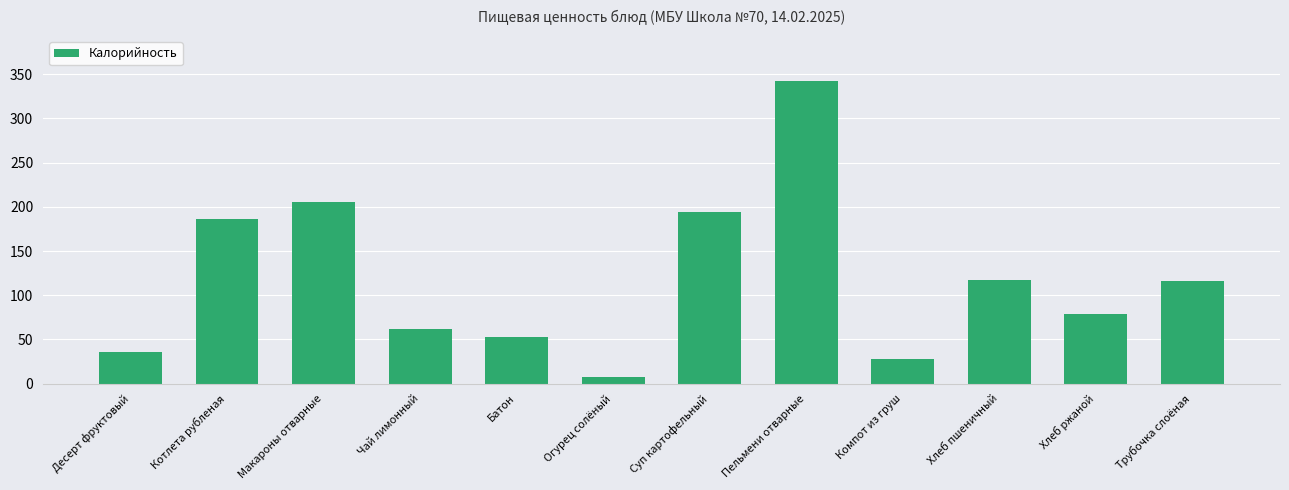

What is the value of the 5th bar from the left?

52.3